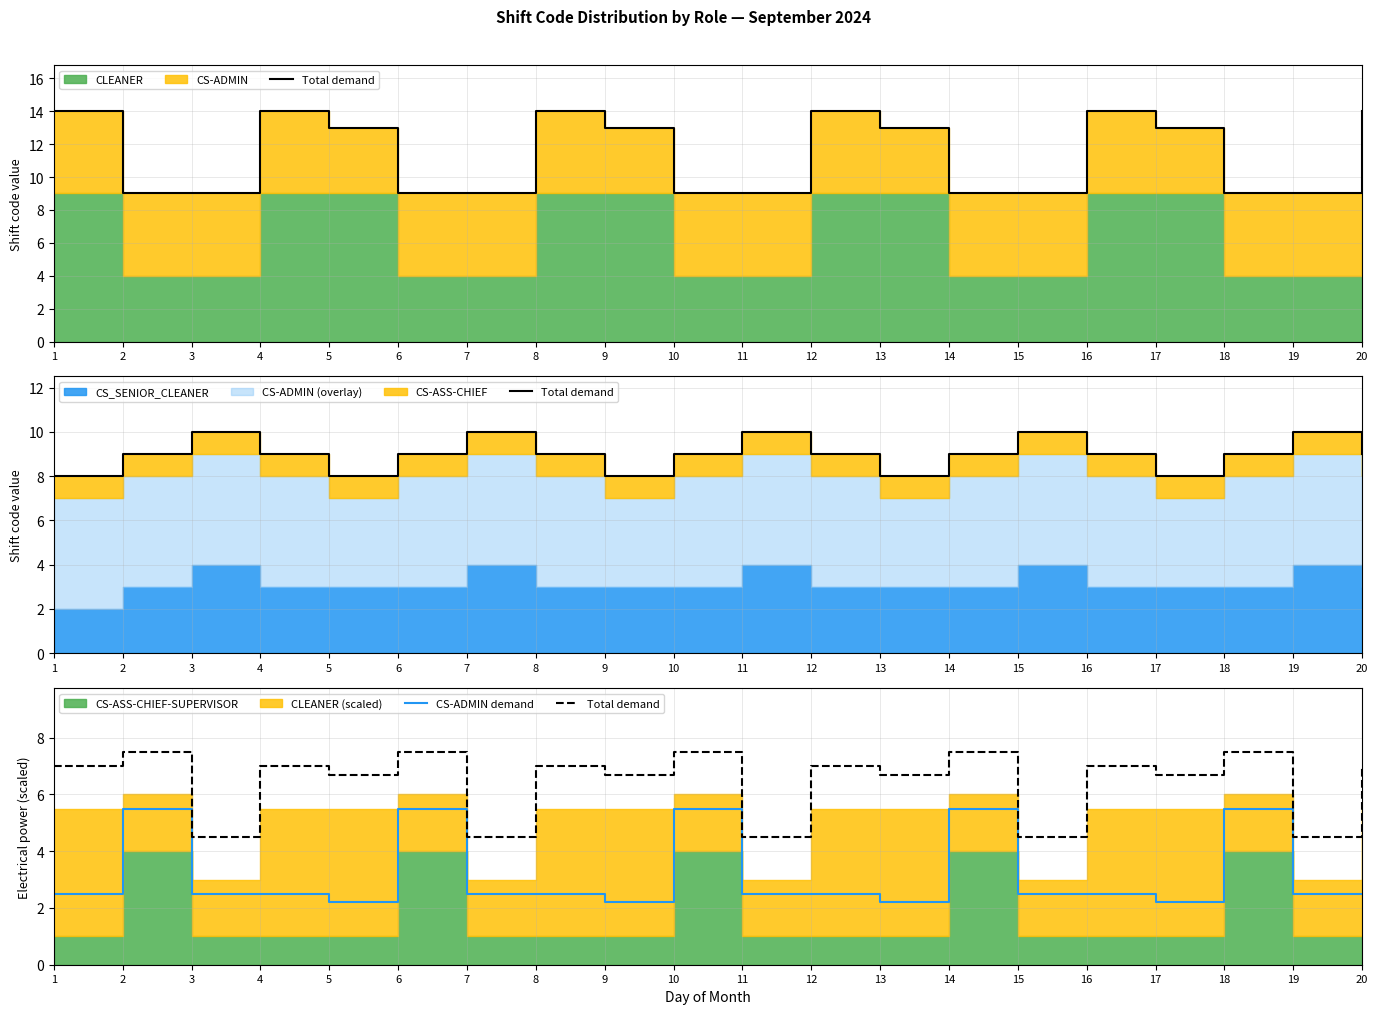

True or false: Total demand and CS-ADMIN demand cross at least once.

False